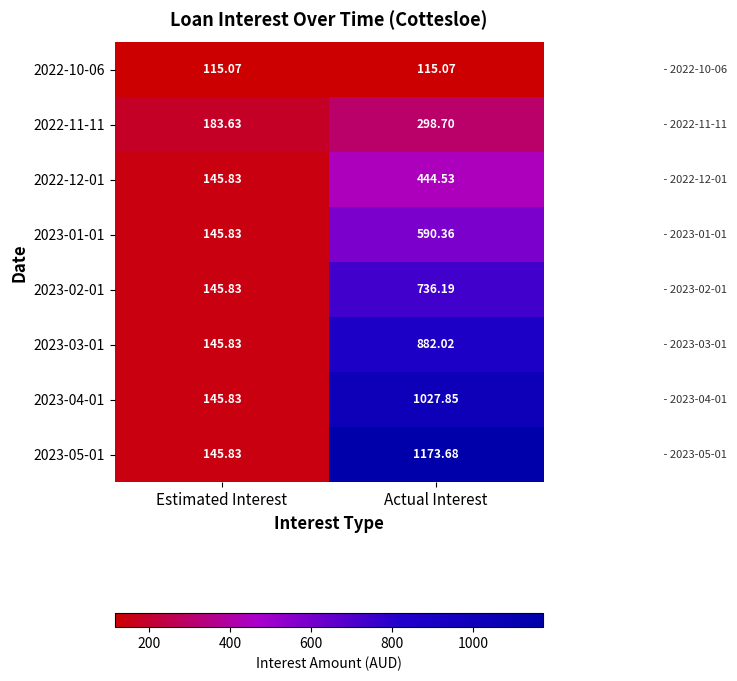

At which label does 2022-11-11 reach its peak?

Actual Interest